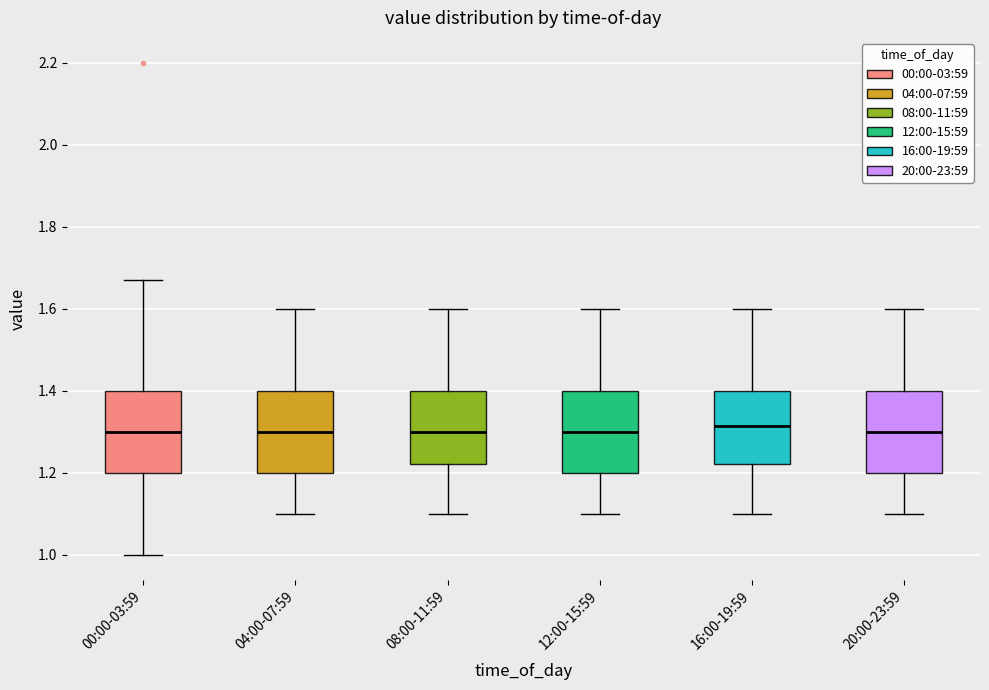

Reading left to right, read every box against the y-axis: the position of its median line, the range the box covers, and the ends of its whiskers. The values are not printed on the chart, so give them approximately, as read against the axis.

00:00-03:59: median 1.30, box 1.20 to 1.40, whiskers 1.00 to 1.68
04:00-07:59: median 1.30, box 1.20 to 1.40, whiskers 1.10 to 1.60
08:00-11:59: median 1.30, box 1.22 to 1.40, whiskers 1.10 to 1.60
12:00-15:59: median 1.30, box 1.20 to 1.40, whiskers 1.10 to 1.60
16:00-19:59: median 1.32, box 1.22 to 1.40, whiskers 1.10 to 1.60
20:00-23:59: median 1.30, box 1.20 to 1.40, whiskers 1.10 to 1.60